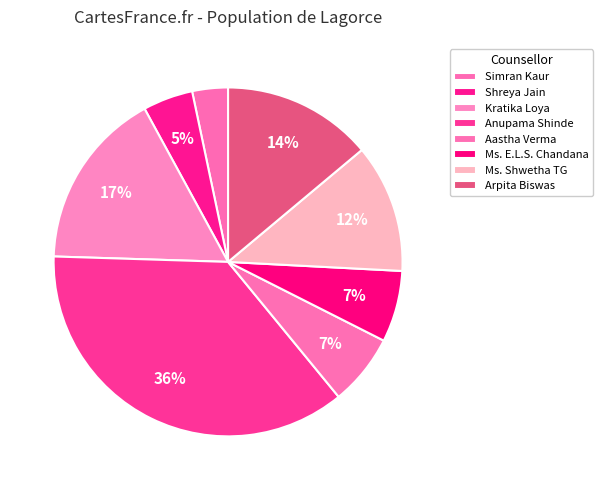

To the nearest percent, what is the average slice percentage?

12%